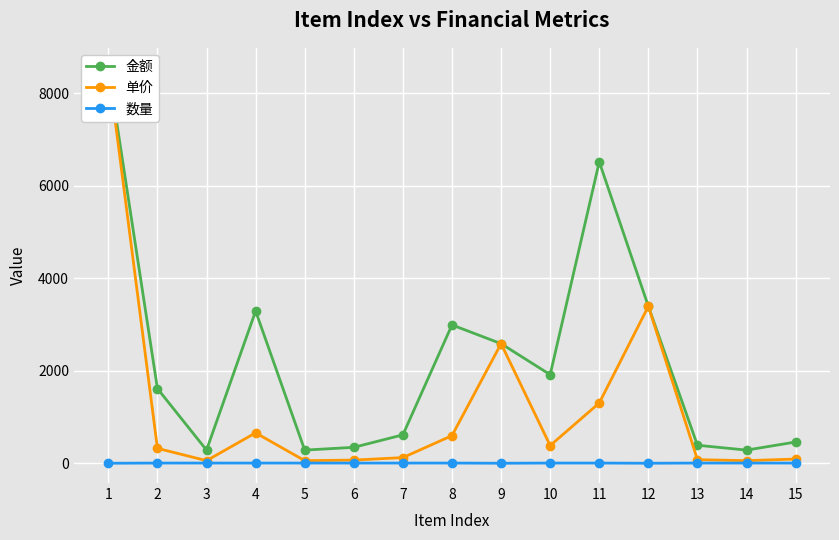

True or false: 数量 has a value of 5 at 8.

True